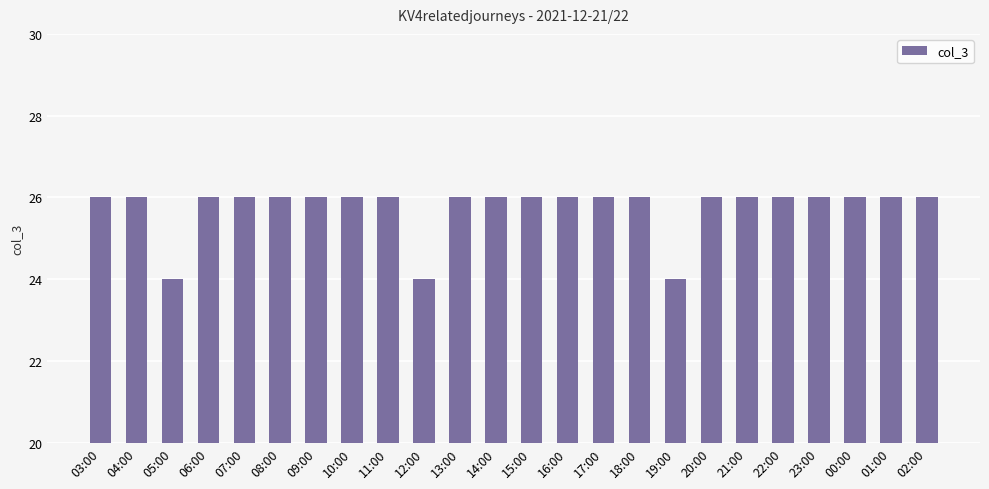

What is the label of the 13th bar from the left?

15:00